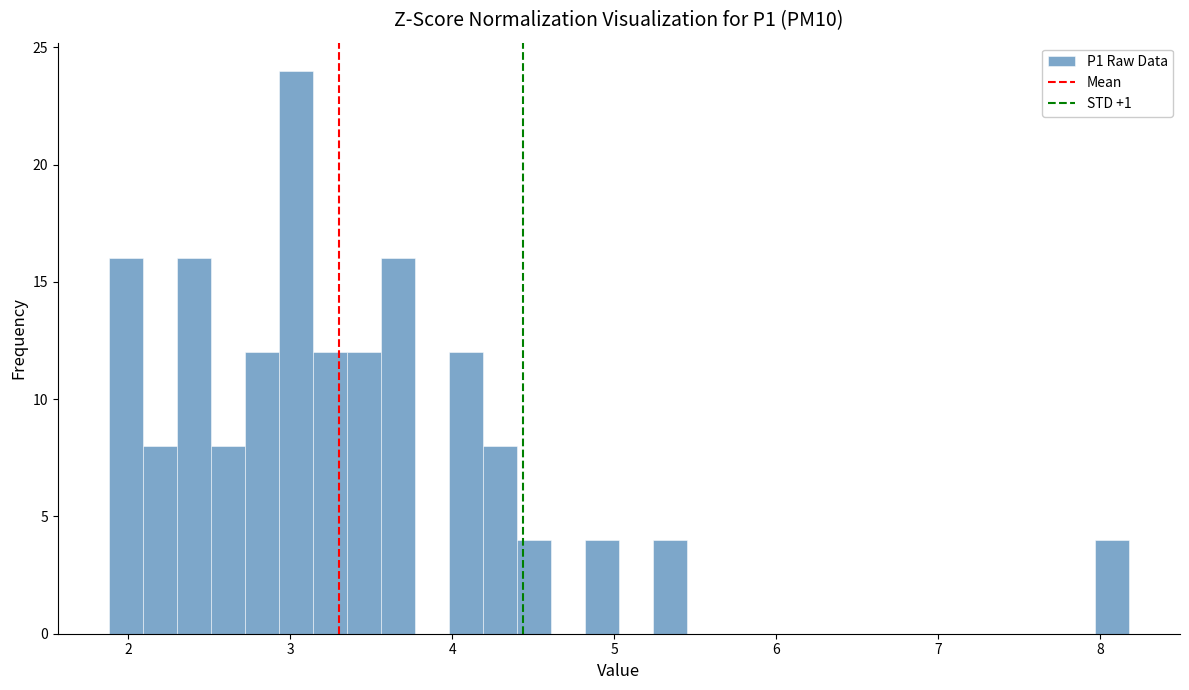

Around what value on the x-axis is the tallest bar? Give the approximate position of its centre, as read against the axis.

3.0